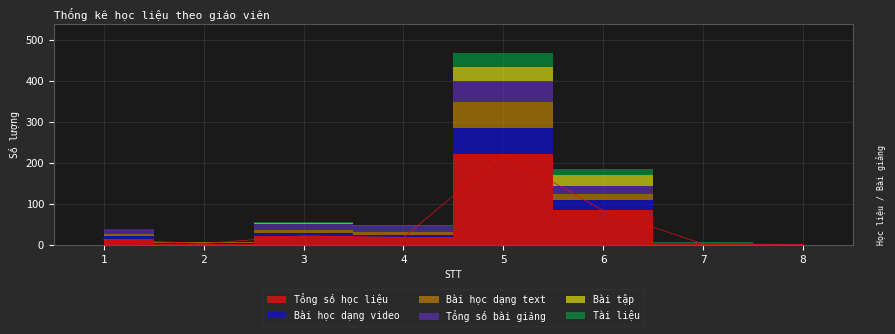

Which category has the lowest value in the Bài học dạng video series?

7